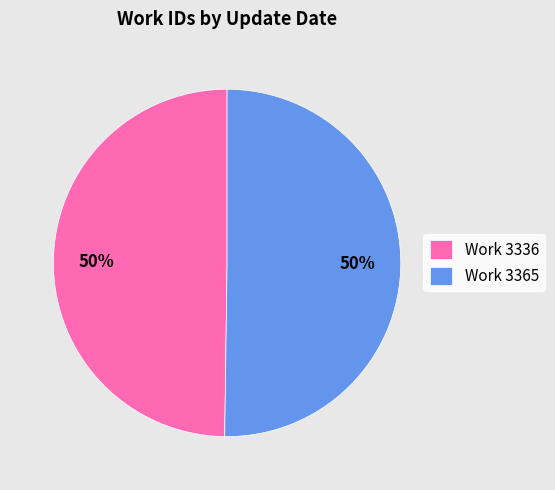

Is it true that Work 3336 is 50% of the pie?

True